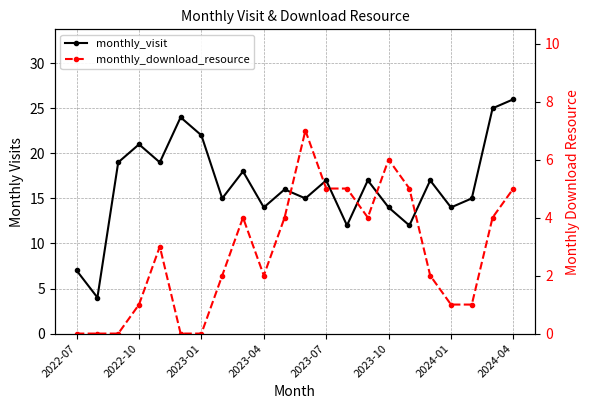

Does the chart have visible grid lines?

Yes